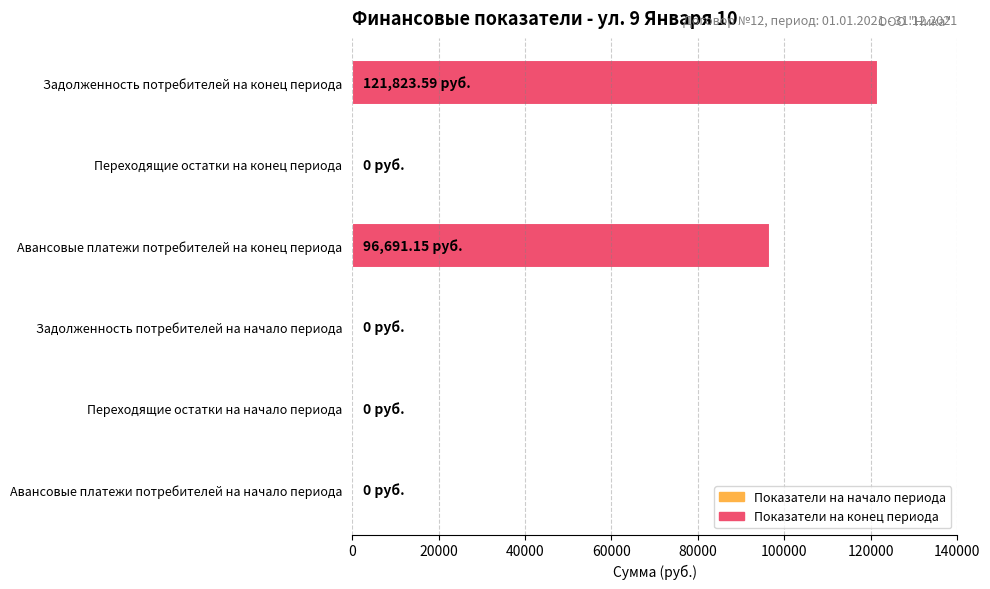

What is the sum of all values?

218514.7